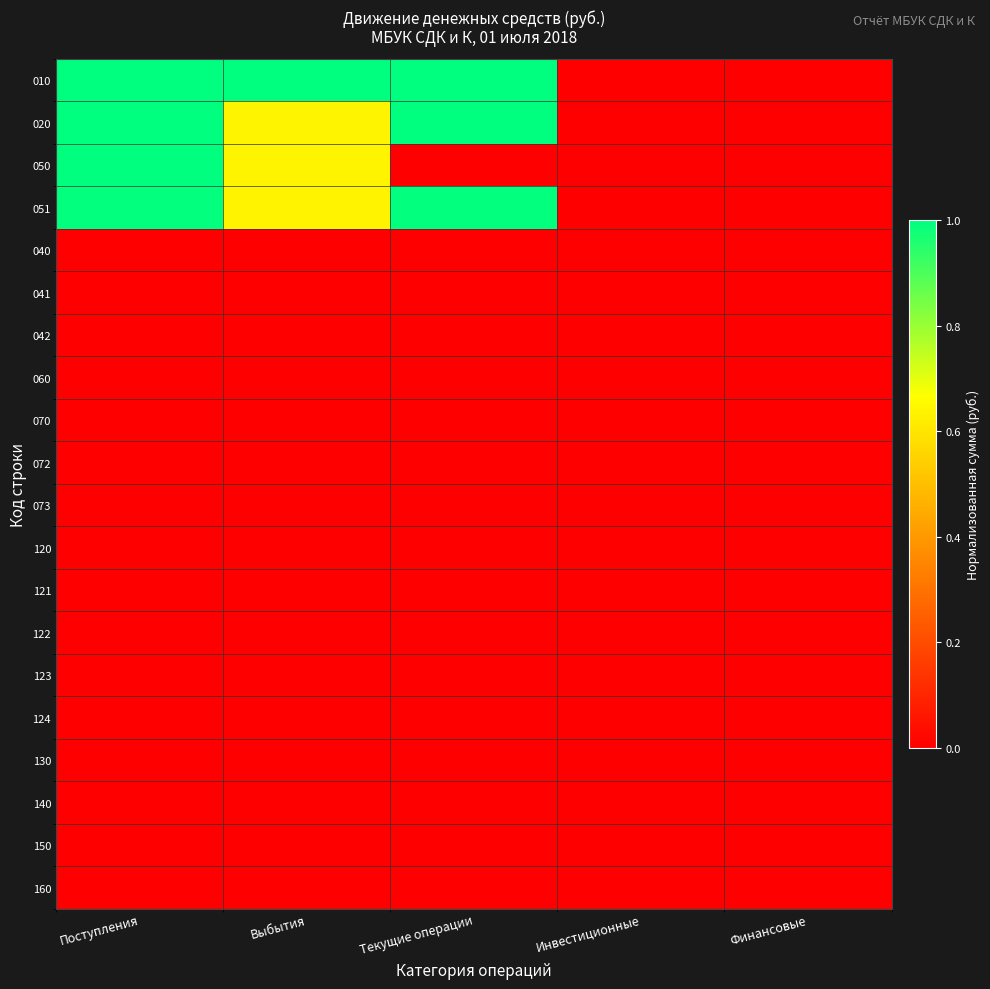

Rank the series at Финансовые from highest to lowest value.

010, 020, 050, 051, 040, 041, 042, 060, 070, 072, 073, 120, 121, 122, 123, 124, 130, 140, 150, 160